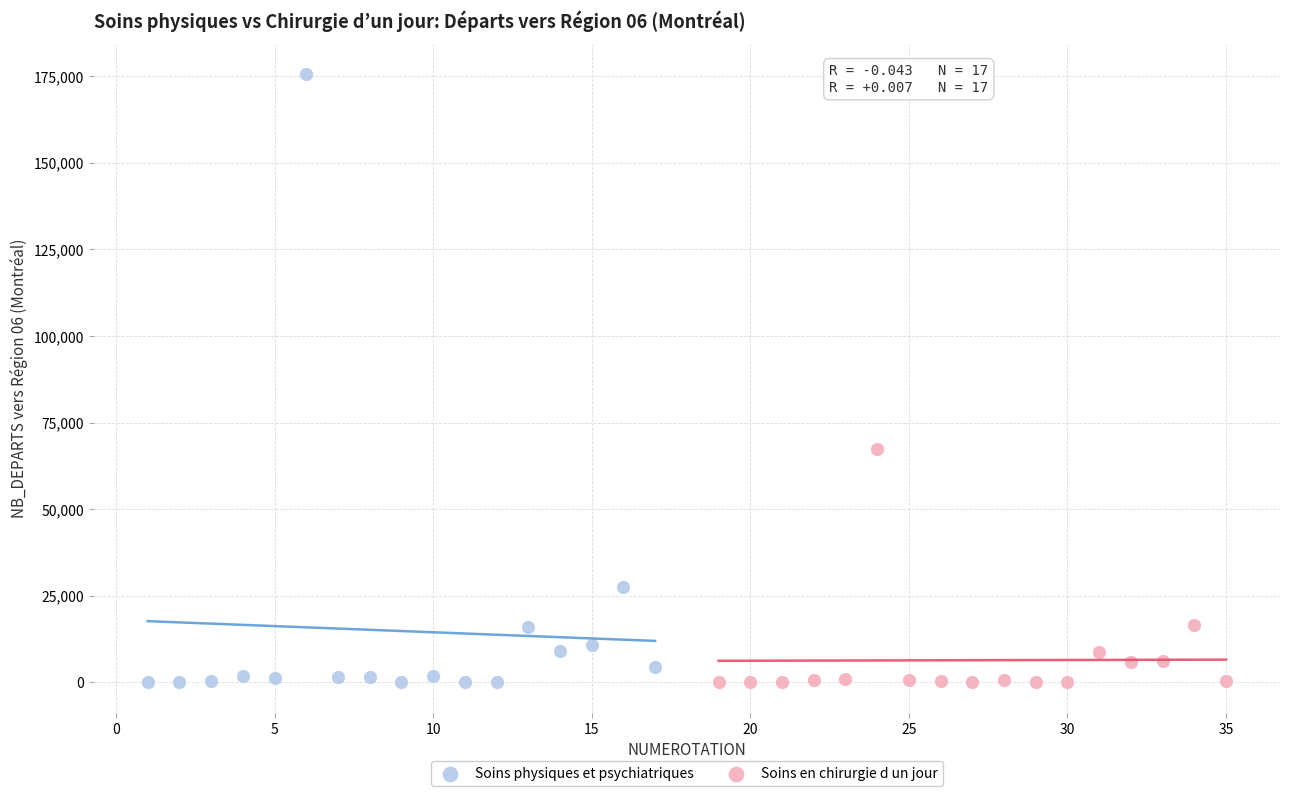

Which series has the largest Y range (max minus min)?

Soins physiques et psychiatriques